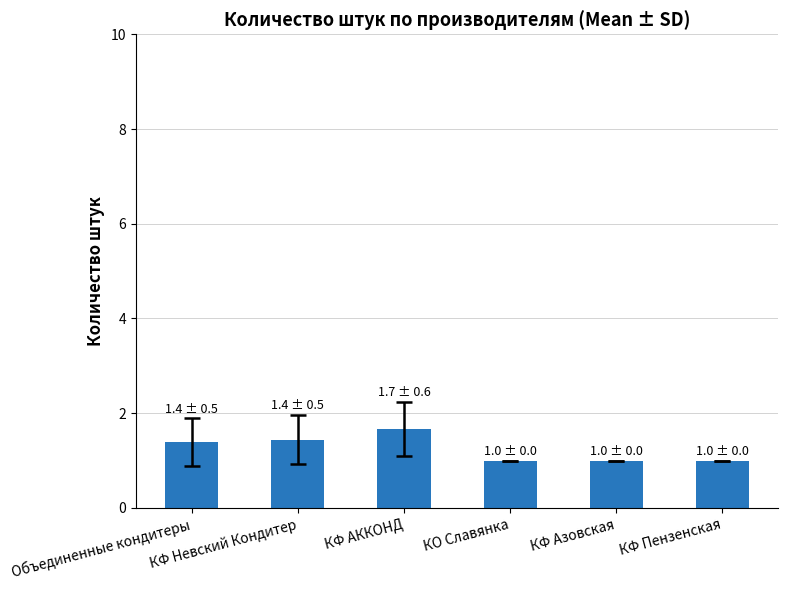

How many series are shown in this chart?

1